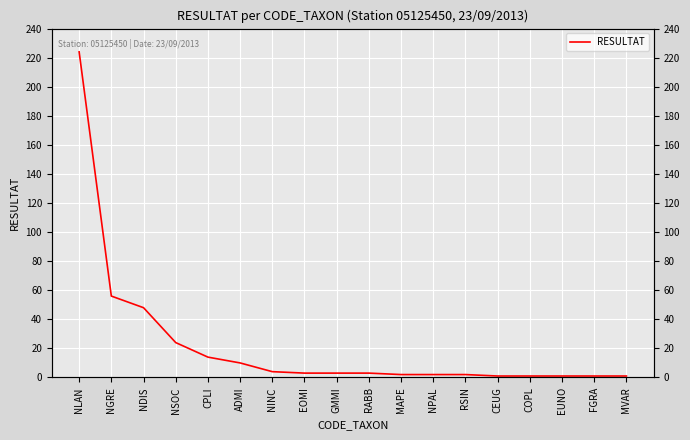

How many data points are above 3?

7